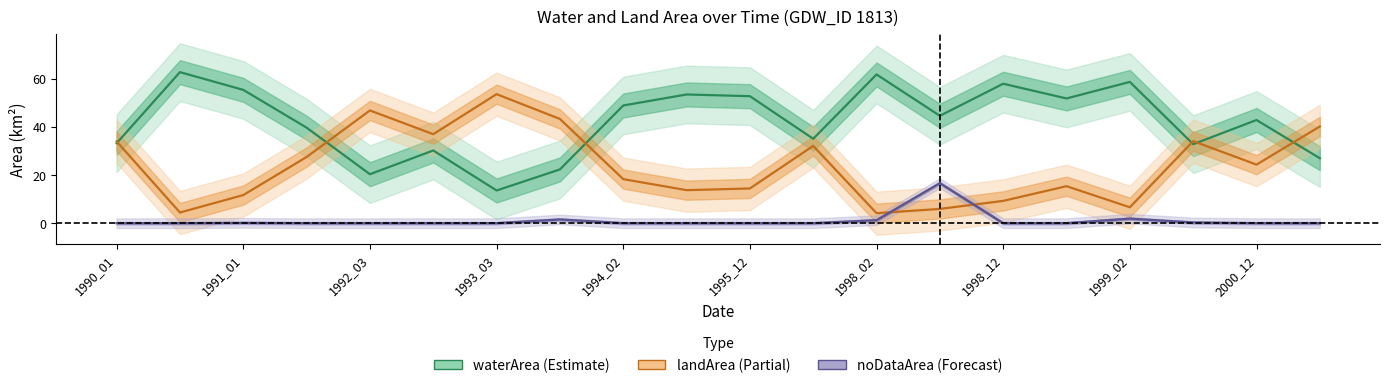

The waterArea series shows 20.4 at 1992_03. True or false?

True